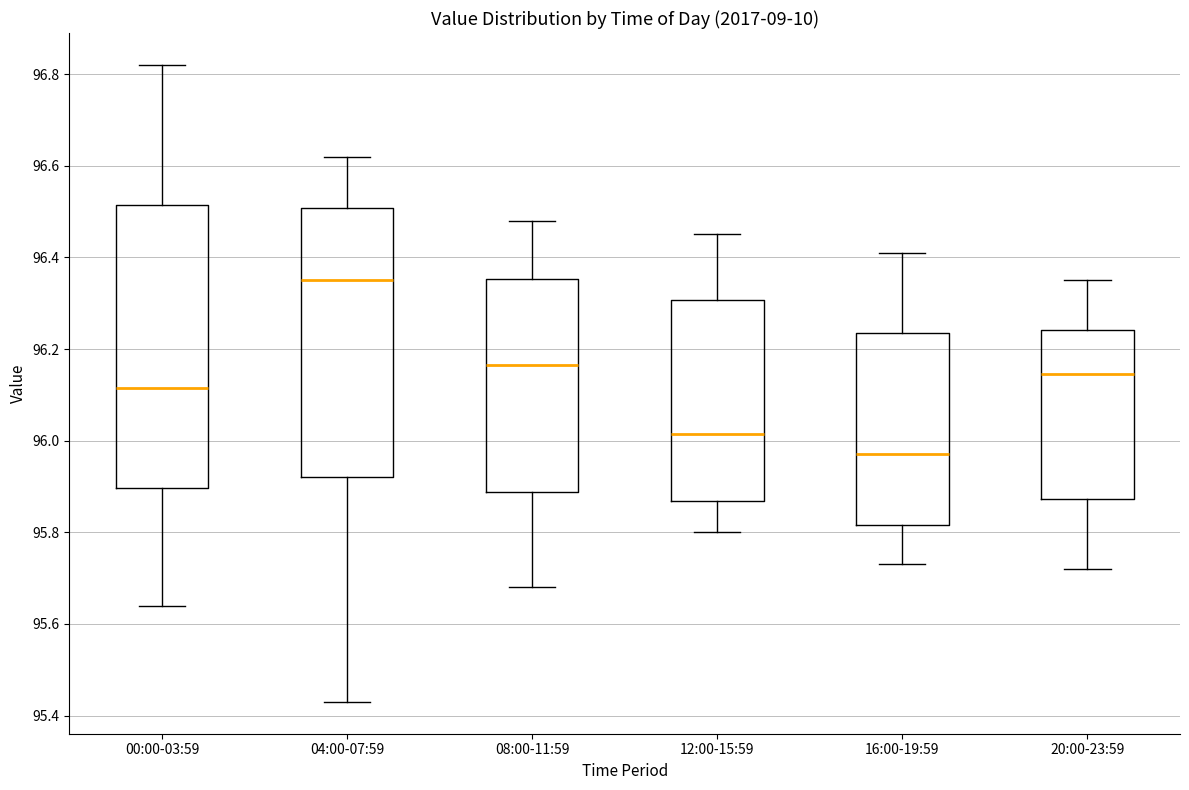

Where does the median line of the box for 08:00-11:59 sit on the y-axis? The values are not printed on the chart, so give them approximately, as read against the axis.

96.16